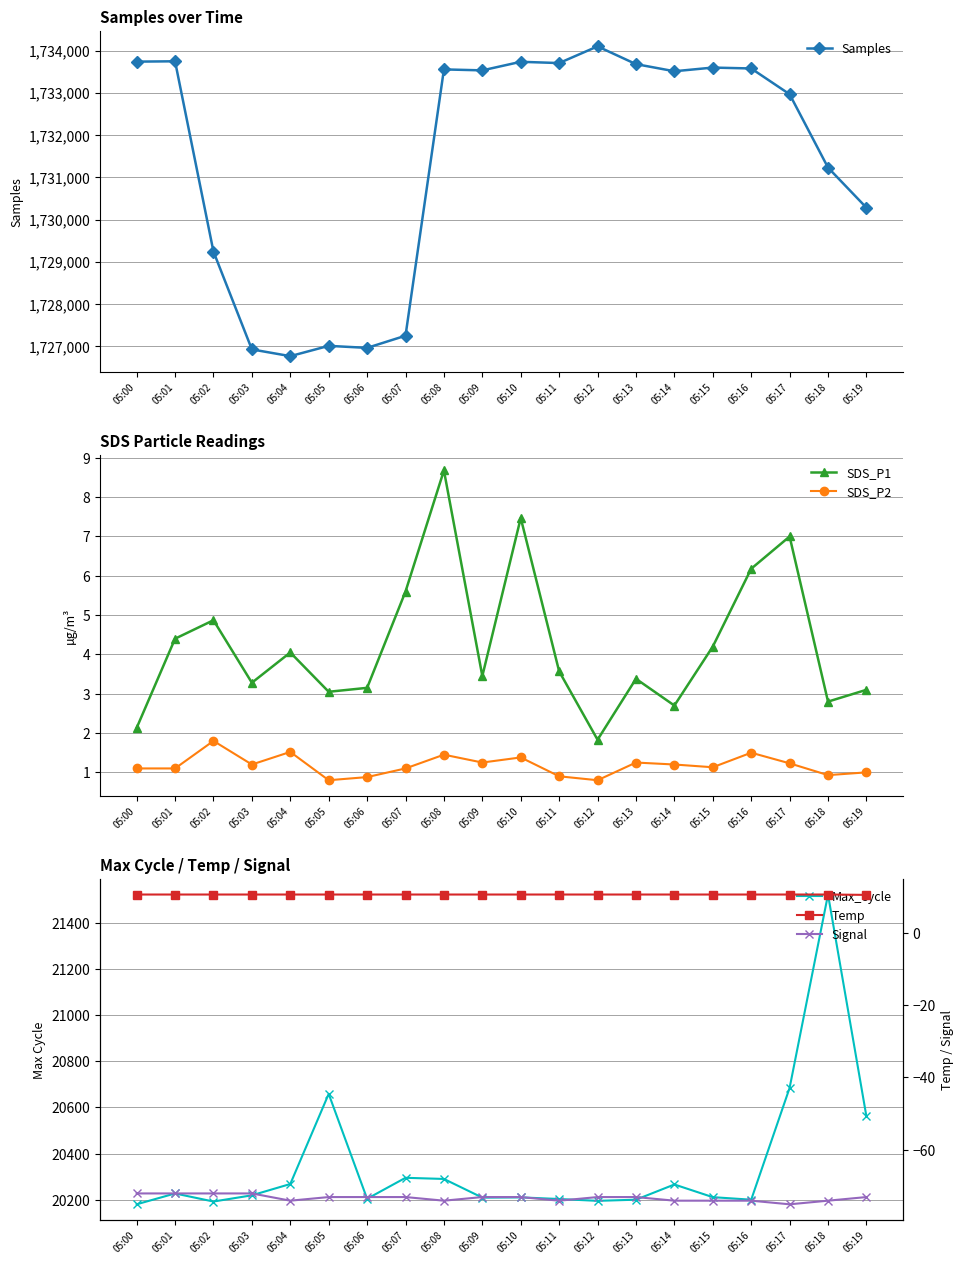

Between 05:05 and 05:19, which series saw the biggest shift?

Samples